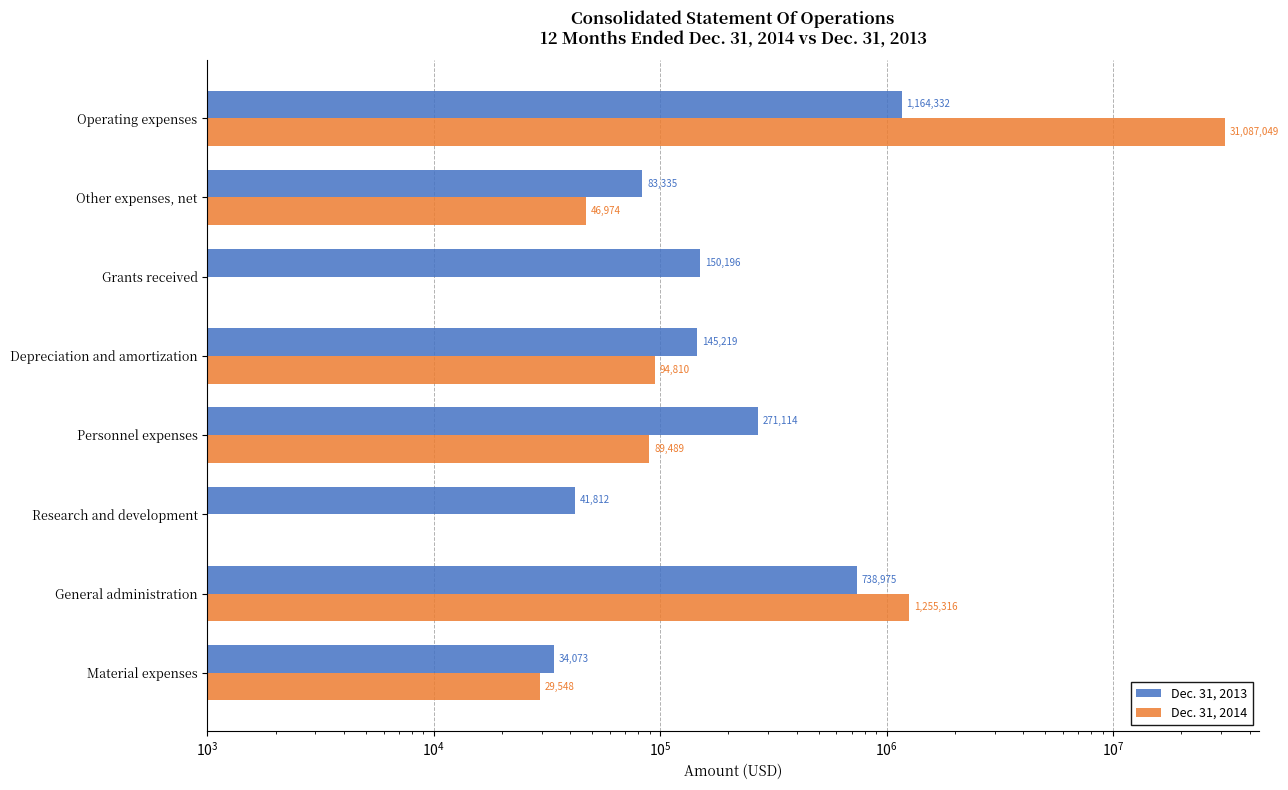

Between Depreciation and amortization and Grants received, which series saw the biggest shift?

Dec. 31, 2014